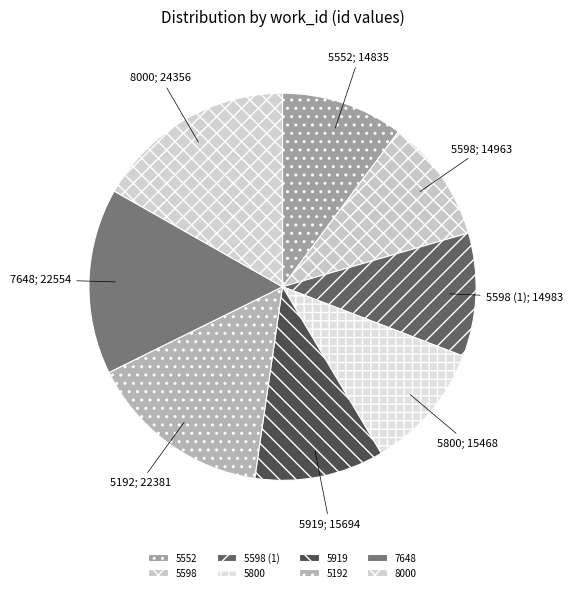

Rank the categories by value from lowest to highest.

5552, 5598, 5598, 5800, 5919, 5192, 7648, 8000